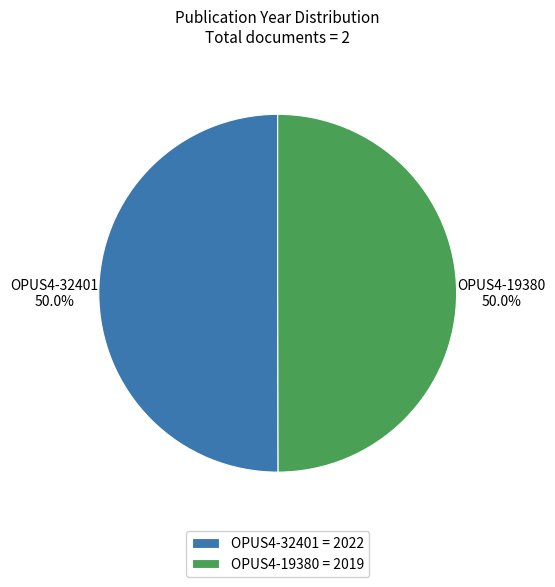

How many slices are in this pie chart?

2